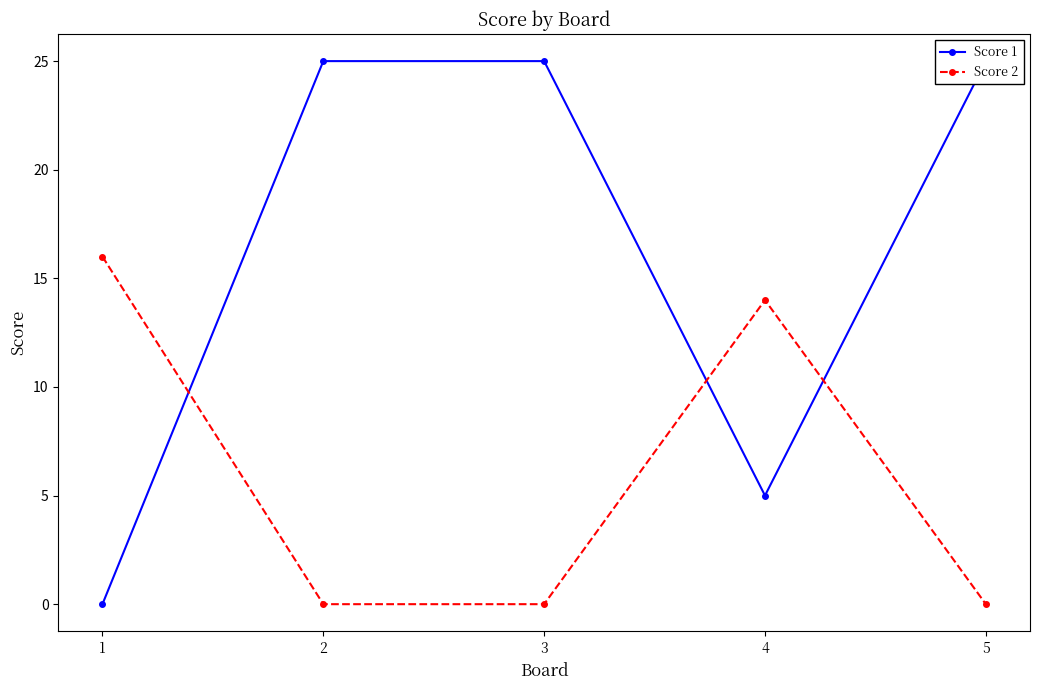

What is the spread (max minus min) of values at 4?

9